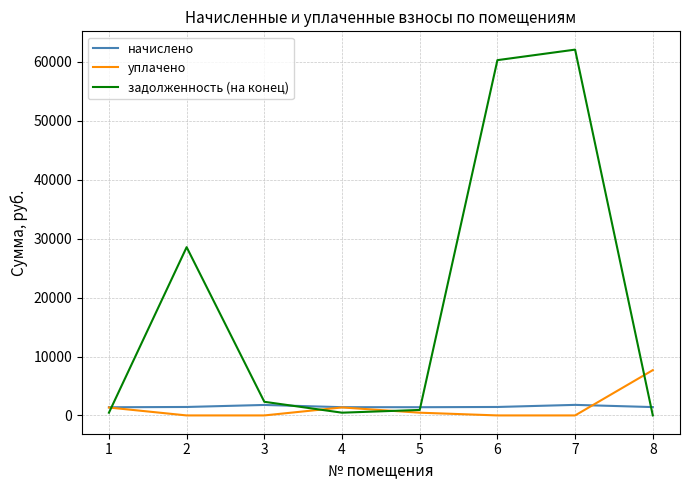

Does the chart display data point markers on the line(s)?

No